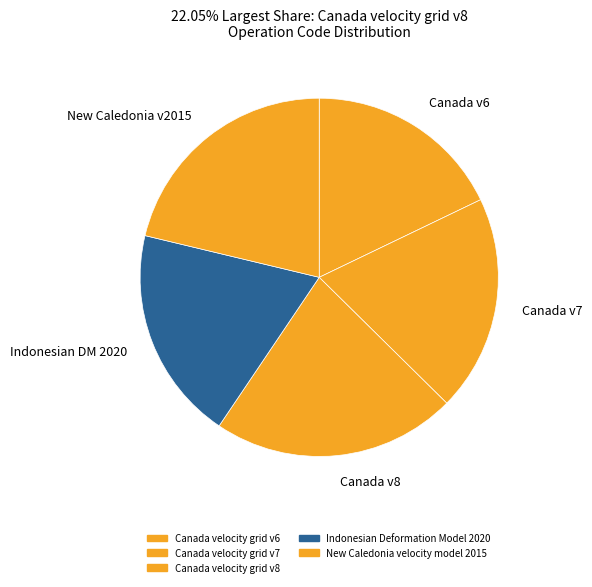

To the nearest percent, what percentage of the pie is Canada velocity grid v6?

18%